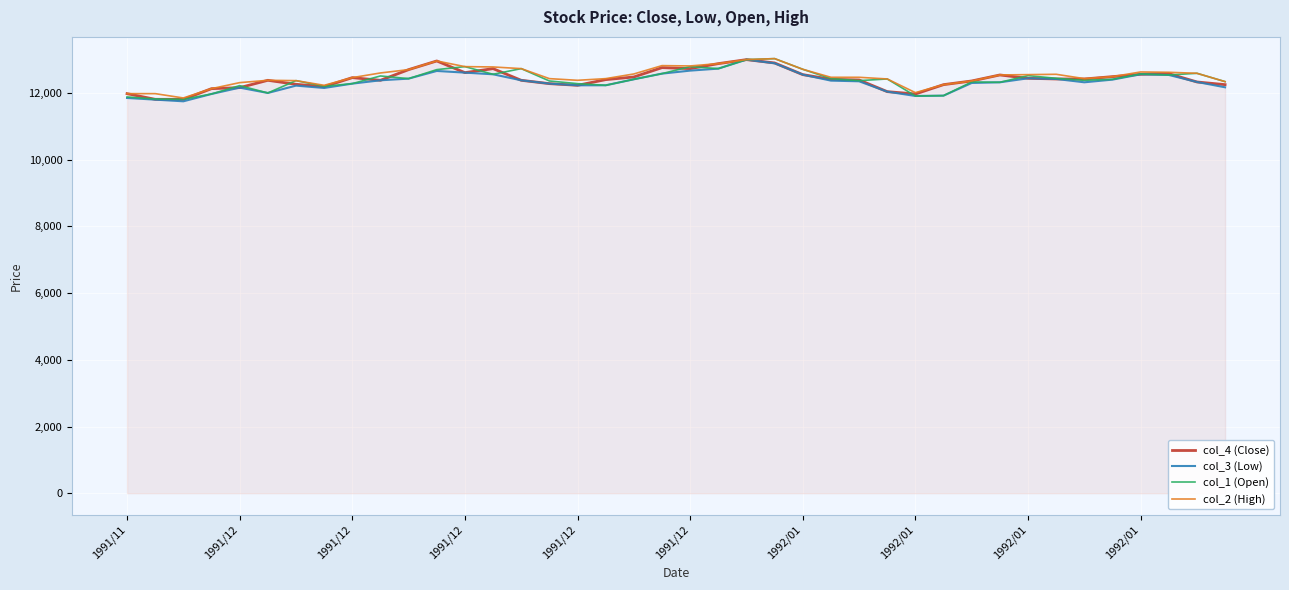

What is the smallest value displayed?

11750